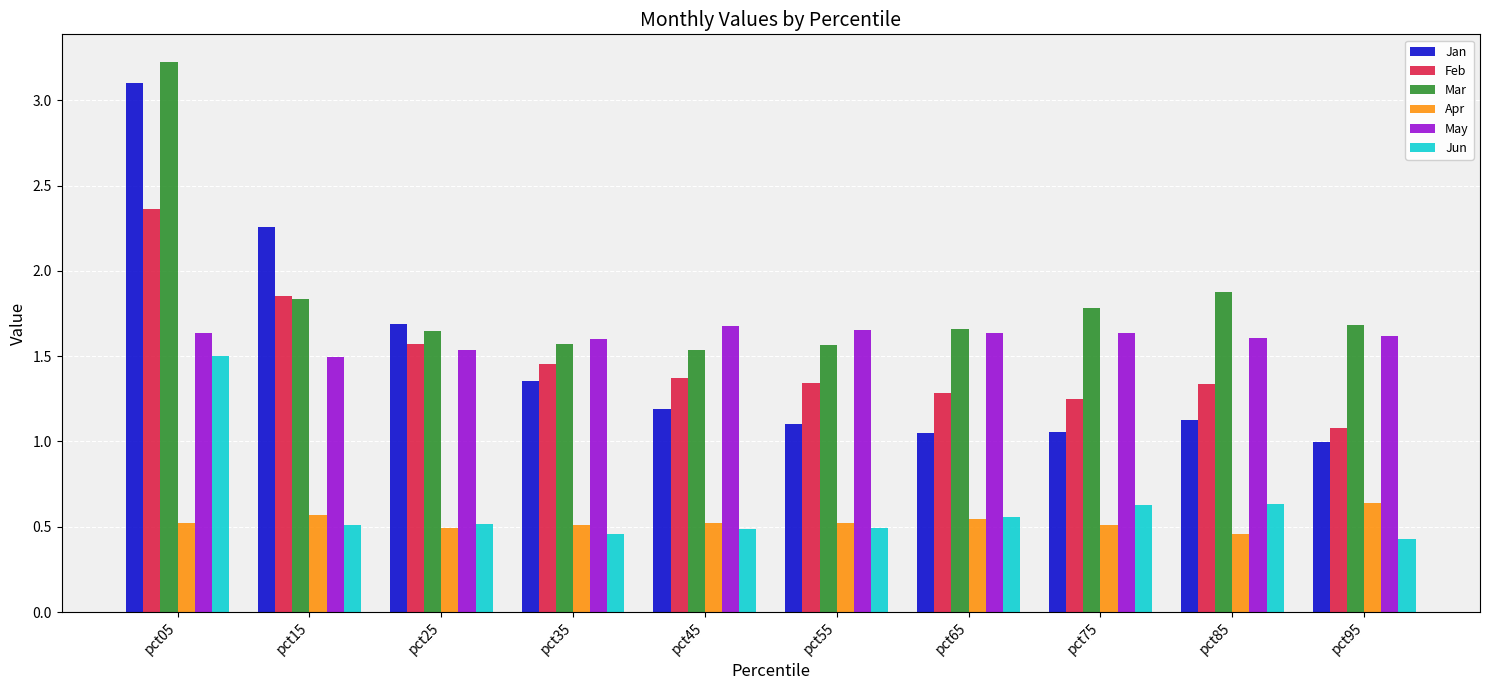

At which label does Jun reach its minimum?

pct95